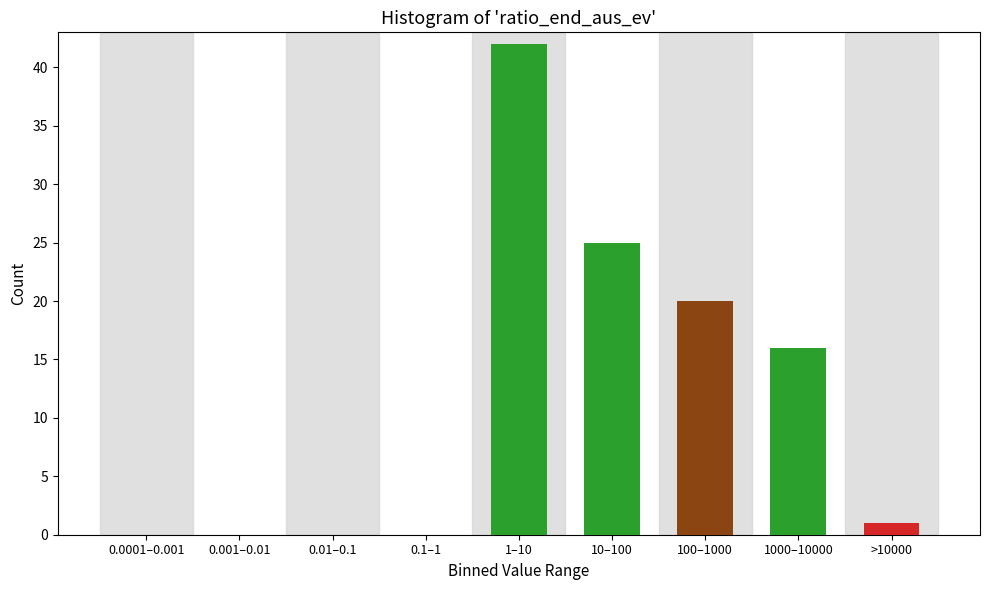

Reading right to left, transcribe all the data shown in this chart.

>10000=1	1000–10000=16	100–1000=20	10–100=25	1–10=42	0.1–1=0	0.01–0.1=0	0.001–0.01=0	0.0001–0.001=0